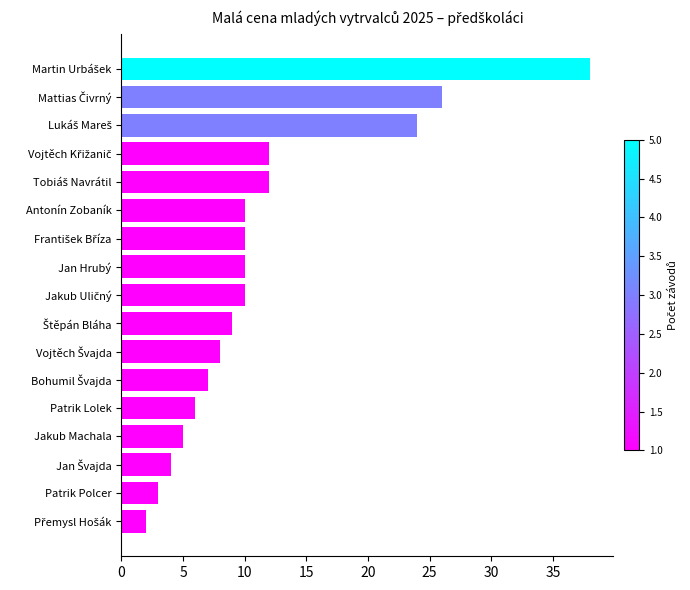

Is it true that the value at Jan Hrubý is 10?

True